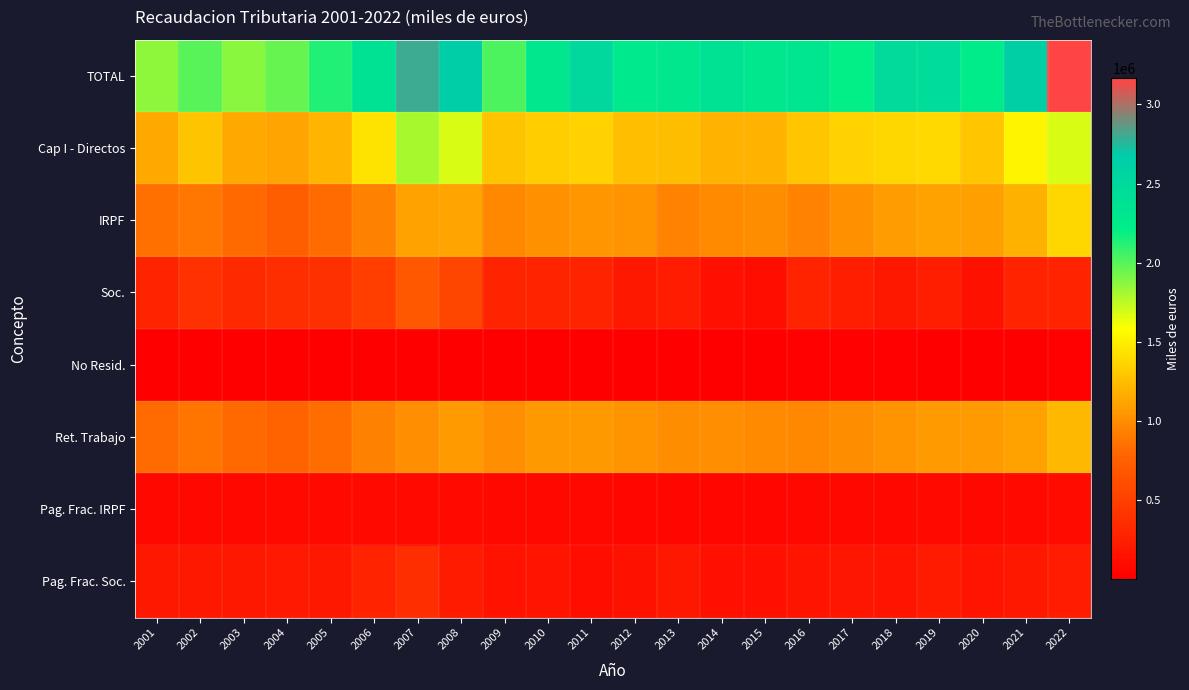

What is the spread (max minus min) of values at 2016?

2302147